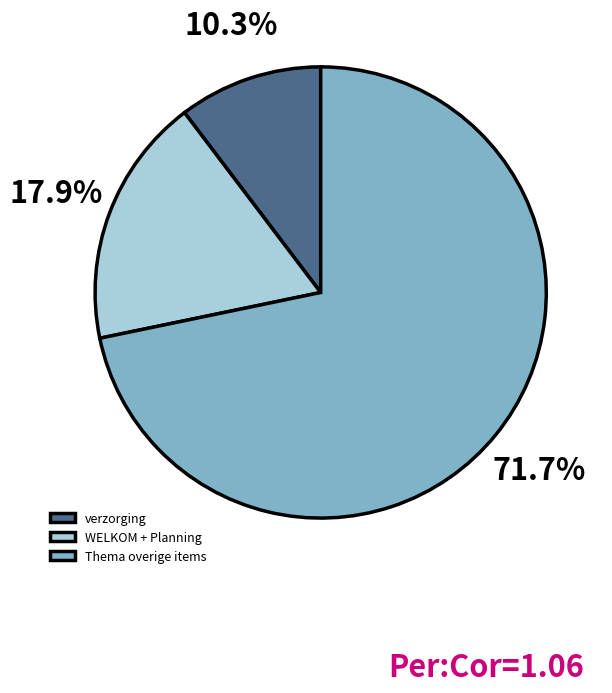

To the nearest percent, what is the difference between the largest and smallest slice percentages?

61%